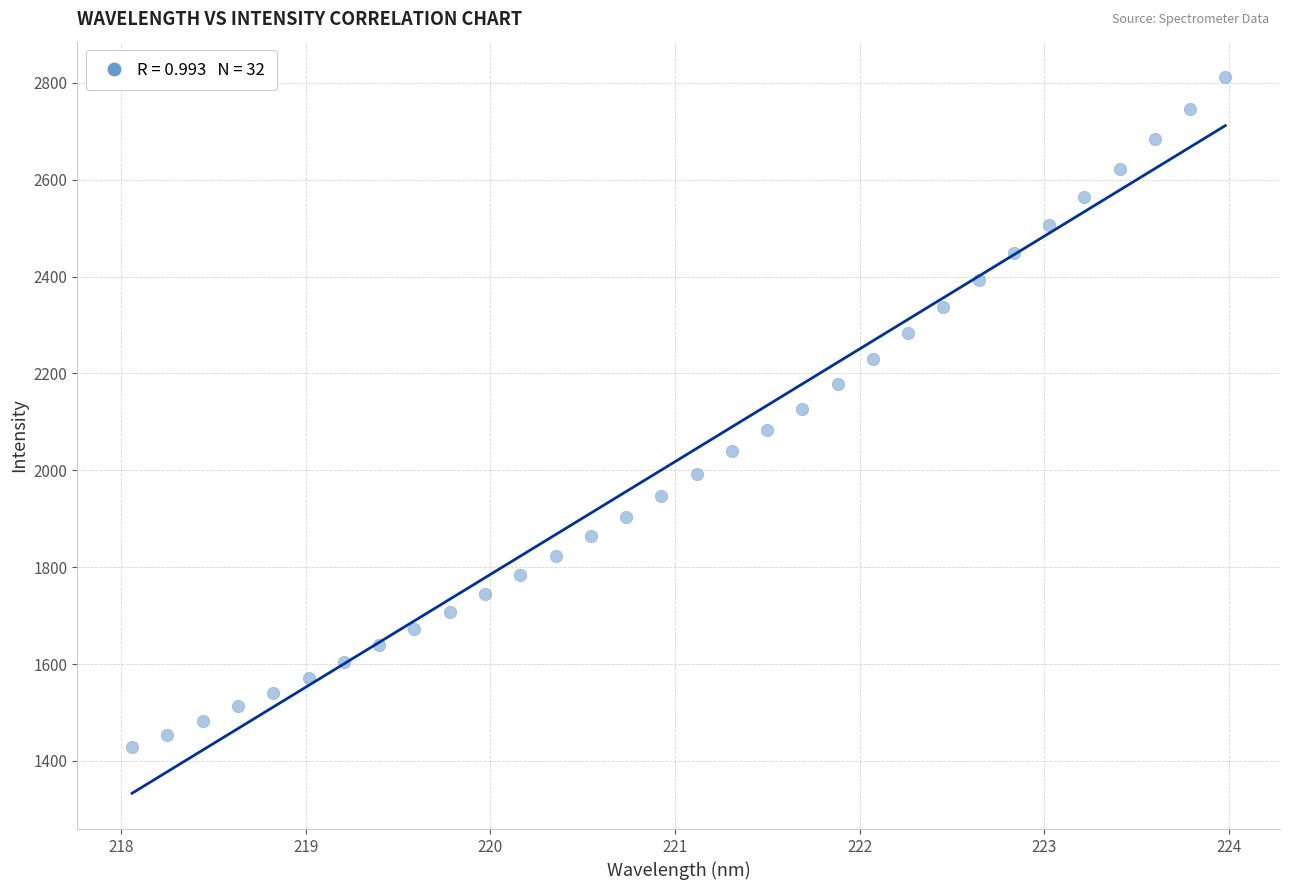

What is the range of X values (max minus min)?

5.9